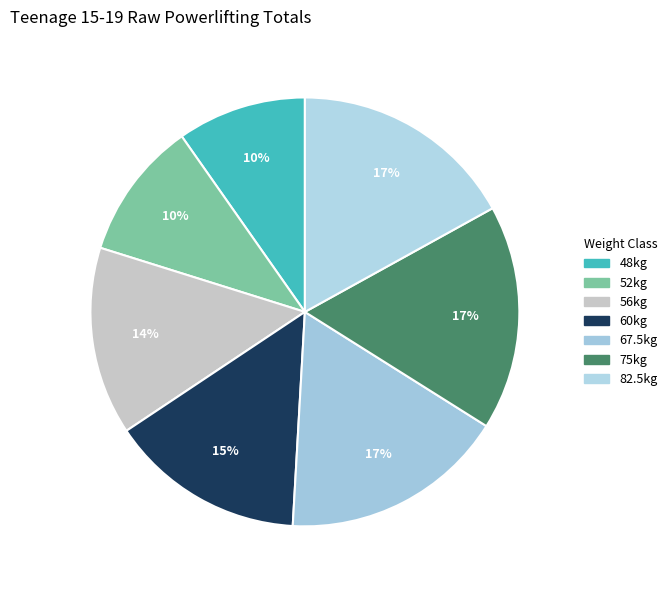

Combined, what portion of the pie is 75kg and 82.5kg?

33.9%